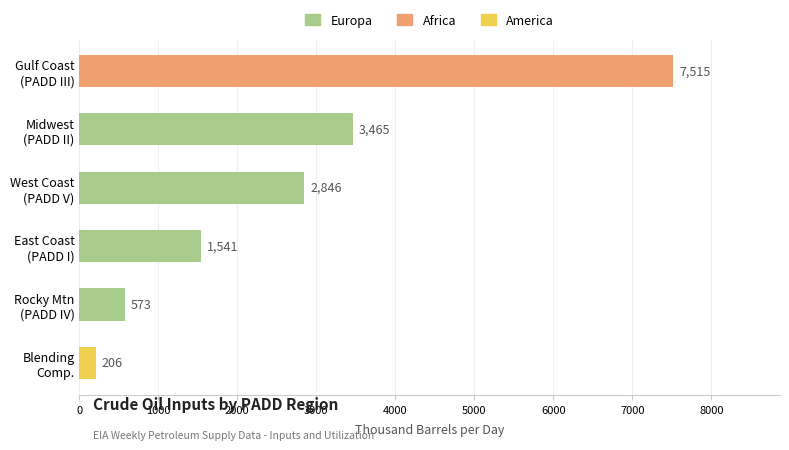

Reading top to bottom, extract all data points from this chart.

7515	3465	2846	1541	573	206